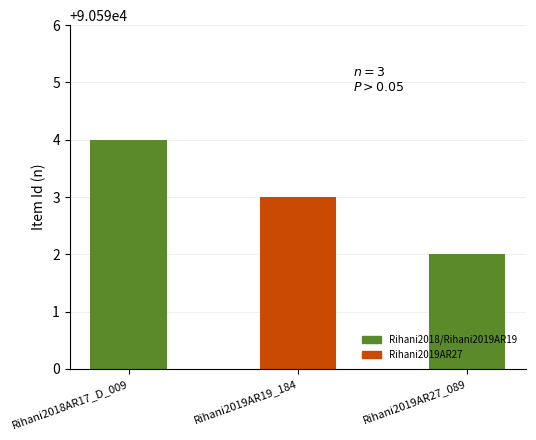

Where does the data first go above 90593?

Rihani2018AR17_D_009